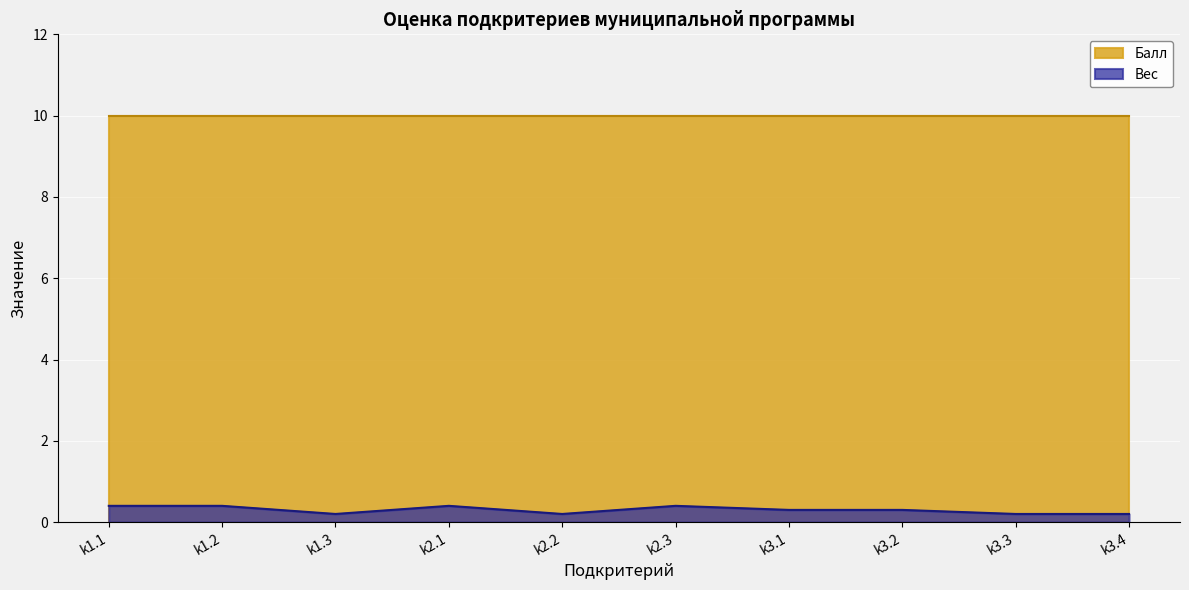

Which series has the largest total across all categories?

Балл